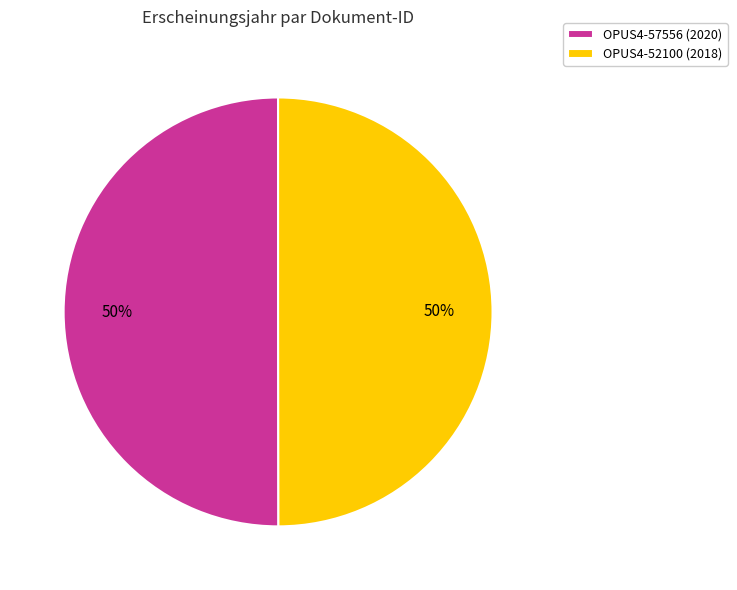

Is the sum of OPUS4-57556 (2020) and OPUS4-52100 (2018) greater than half?

Yes